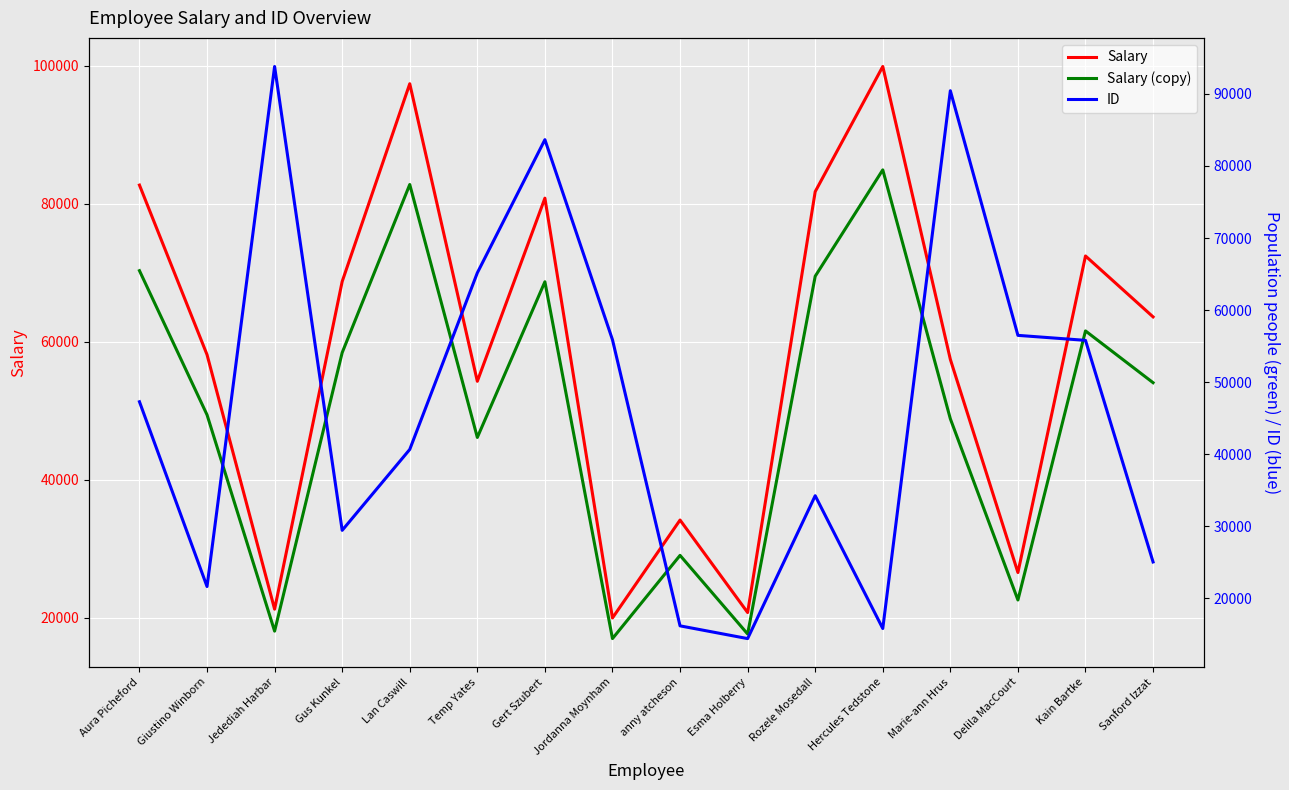

What are all the series names shown in the legend?

Salary, Salary (copy), ID